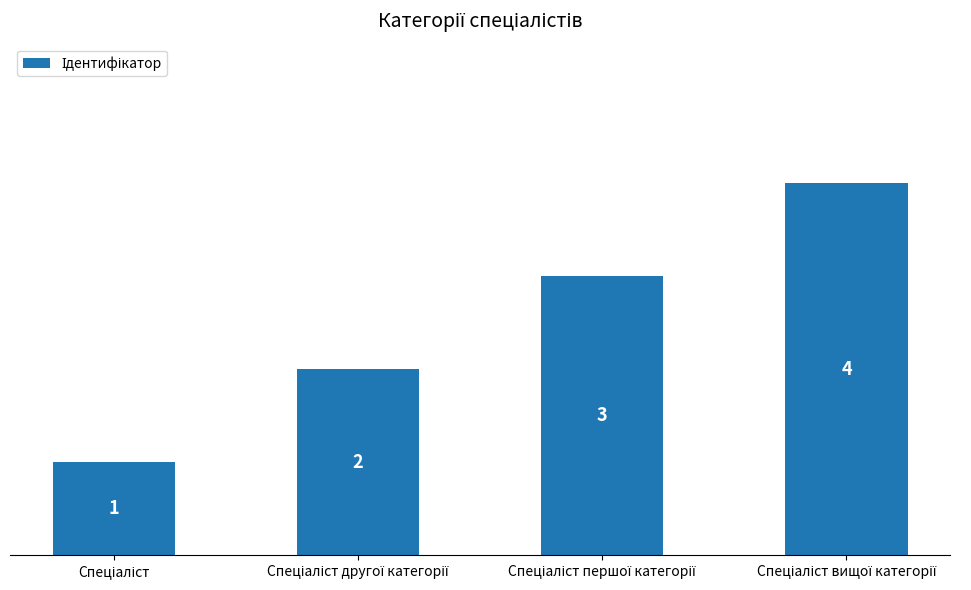

What is the value of the 4th bar from the left?

4